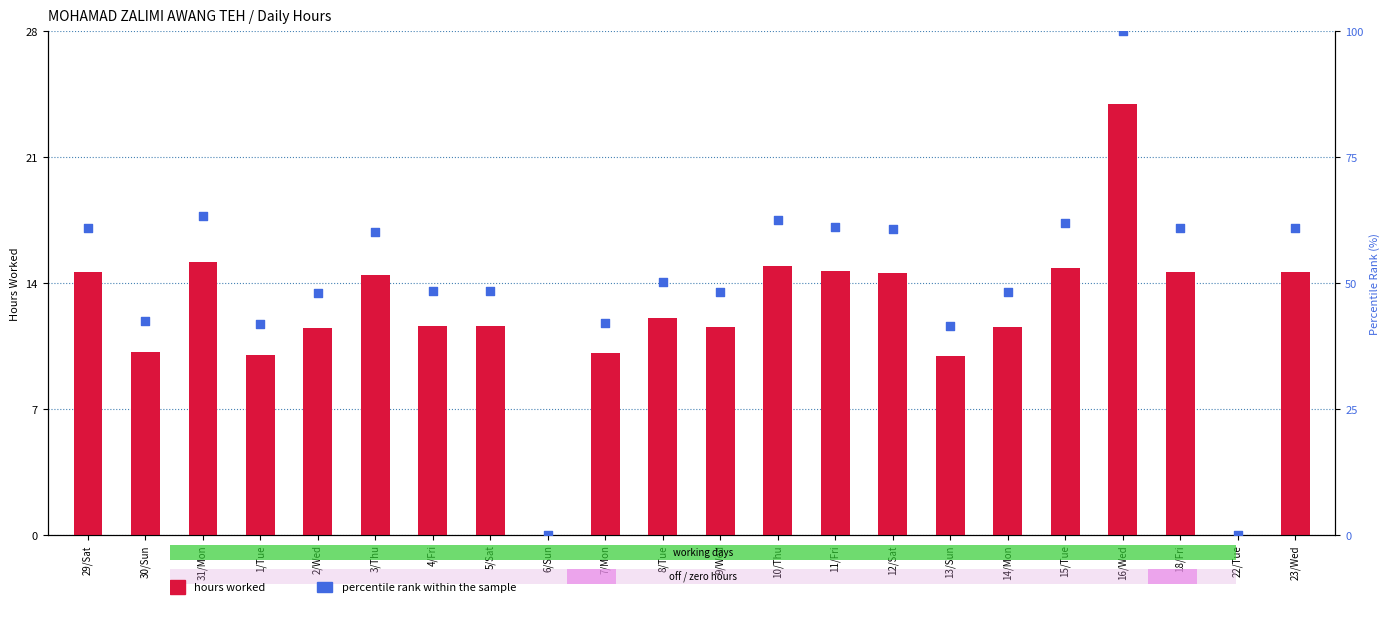

Is the value of hours worked at 1/Tue greater than the value of percentile rank within the sample at 6/Sun?

Yes